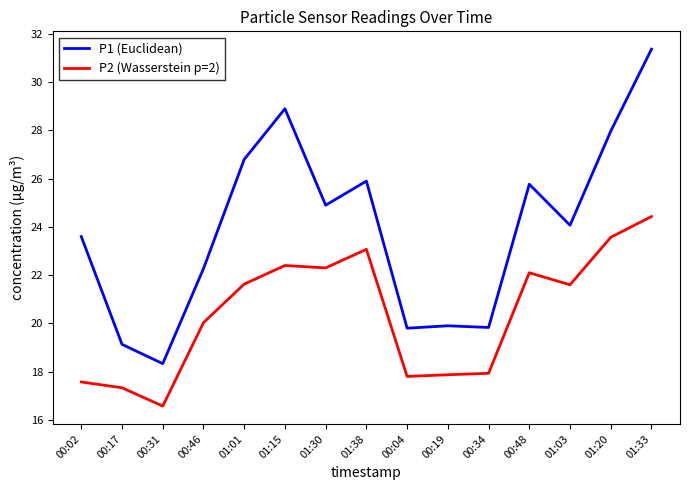

Is the value of P2 (Wasserstein p=2) at 01:38 greater than the value of P1 (Euclidean) at 00:34?

Yes